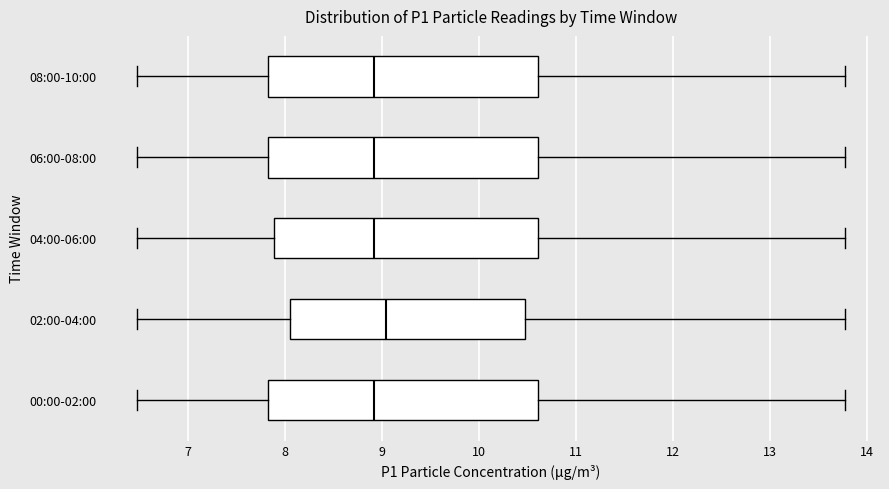

Reading bottom to top, transcribe this box plot: for each box, give where its median line is, the range the box spans, and where its two whiskers end, as read against the x-axis. The values are not printed on the chart, so give them approximately, as read against the axis.

00:00-02:00: median 8.9, box 7.8 to 10.6, whiskers 6.5 to 13.8
02:00-04:00: median 9.0, box 8.1 to 10.5, whiskers 6.5 to 13.8
04:00-06:00: median 8.9, box 7.9 to 10.6, whiskers 6.5 to 13.8
06:00-08:00: median 8.9, box 7.8 to 10.6, whiskers 6.5 to 13.8
08:00-10:00: median 8.9, box 7.8 to 10.6, whiskers 6.5 to 13.8